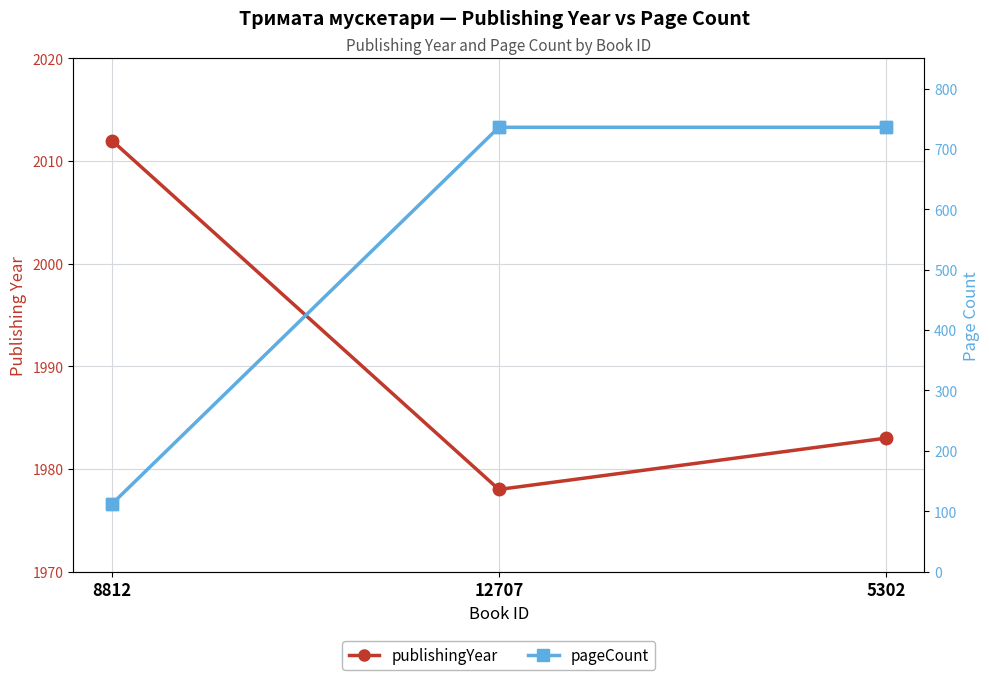

What is the label of the 1st point from the left?

8812